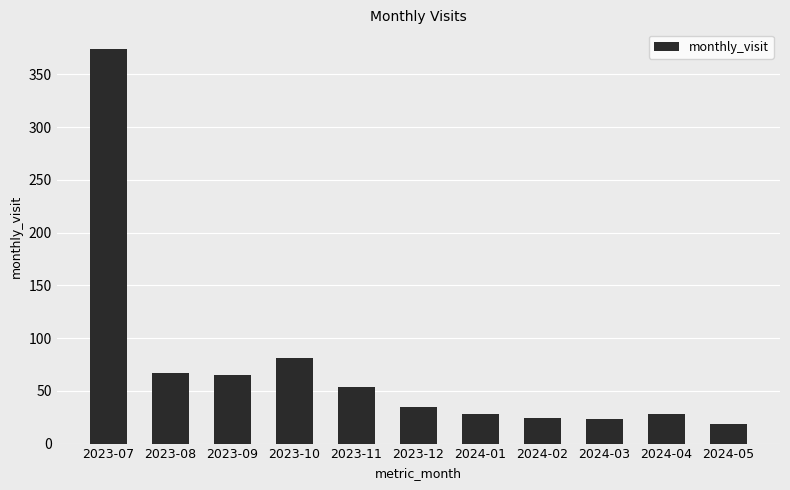

What is the maximum value shown in the chart?

374